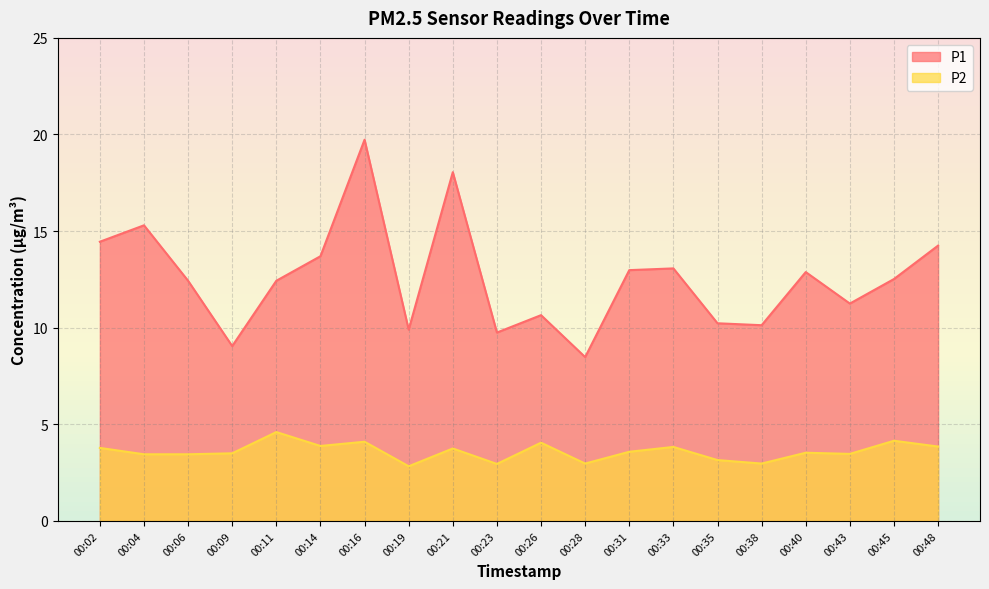

True or false: P1 has more than 2 points higher than both neighbors.

True